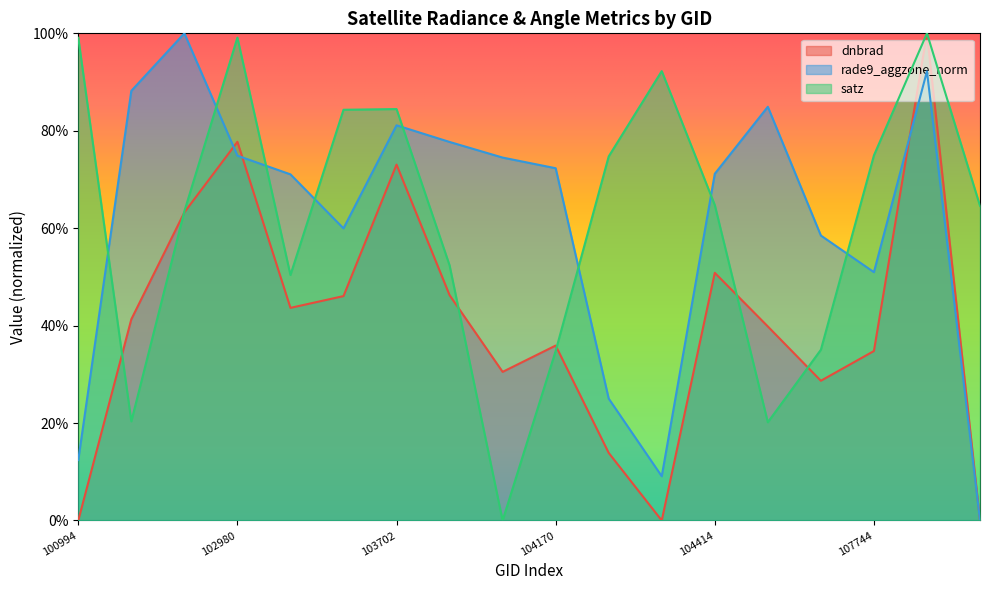

What is the difference between the maximum and minimum values in the dnbrad series?

1.0